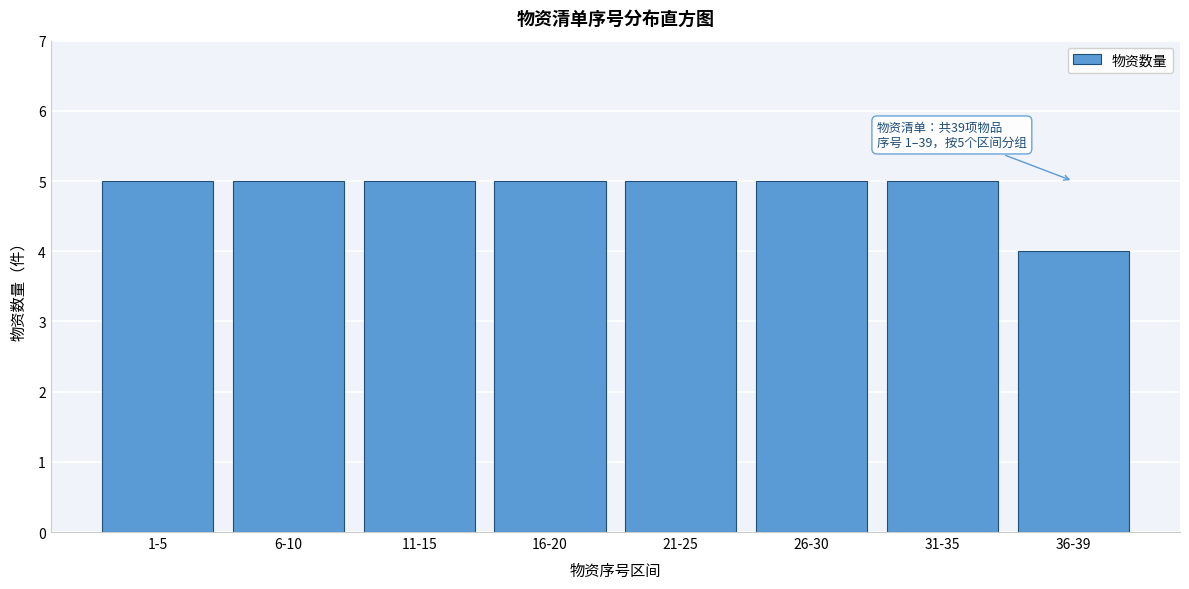

Reading left to right, transcribe all the data shown in this chart.

5	5	5	5	5	5	5	4